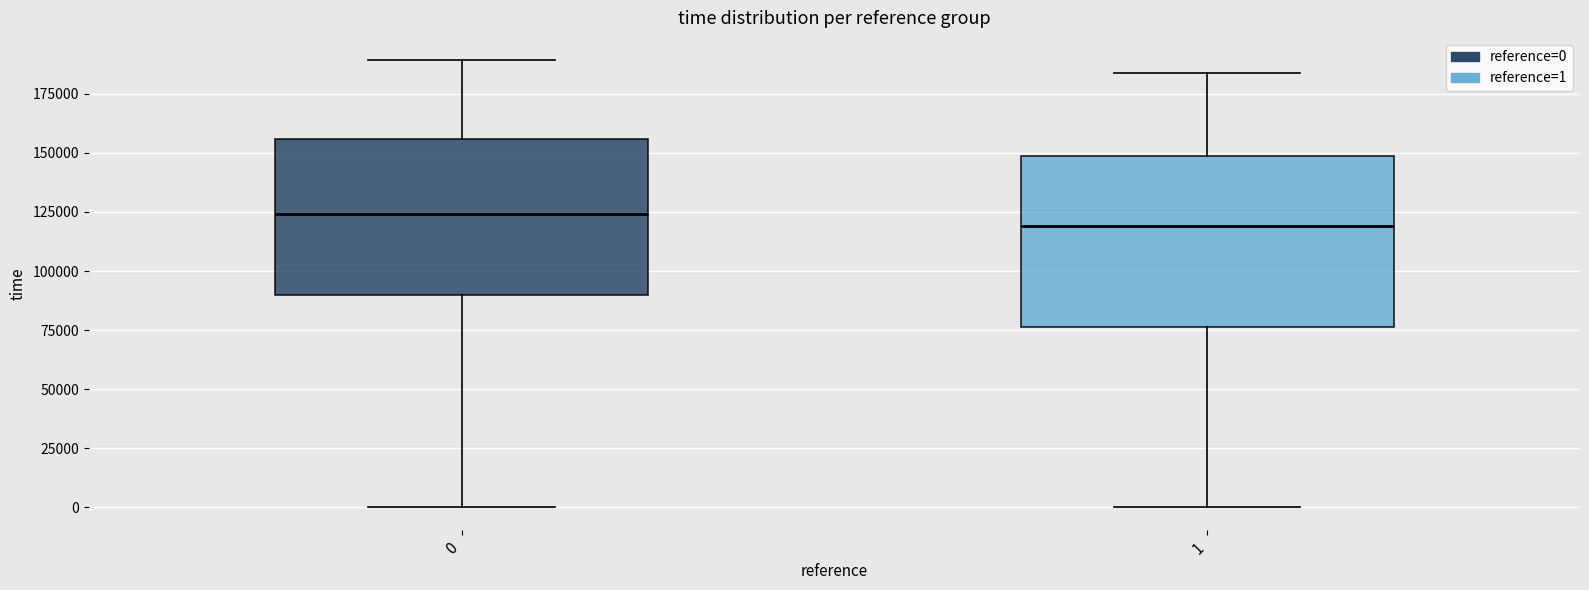

Which box's median line is the lowest?

1